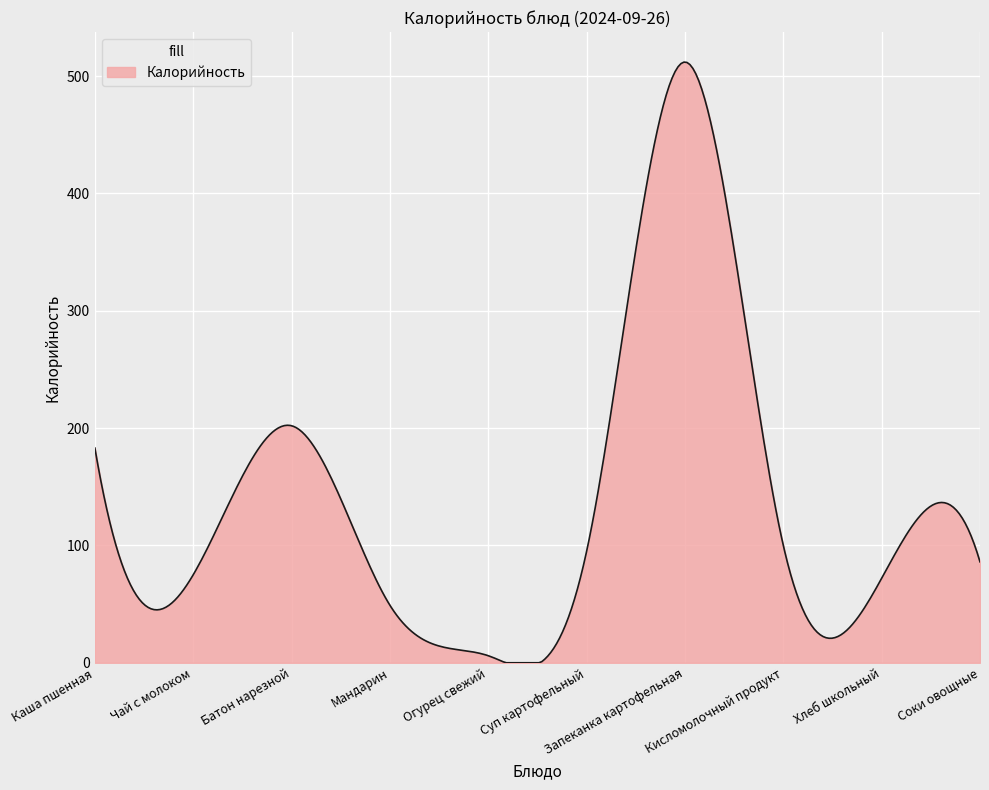

What is the difference between the maximum and minimum values?

511.9